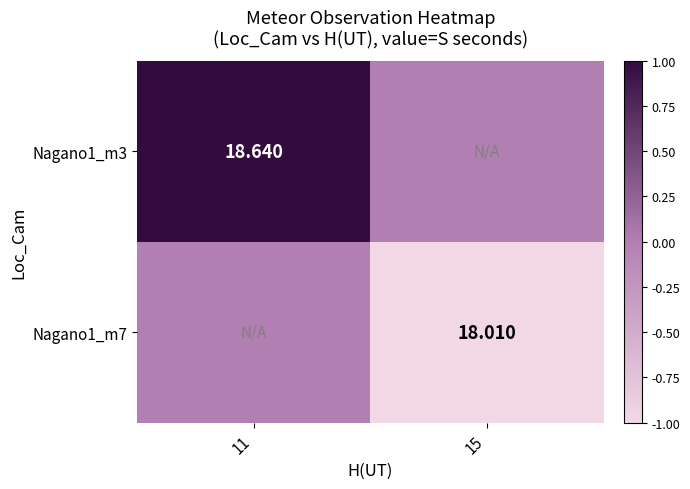

Which has a higher value, 11 or 15?

11